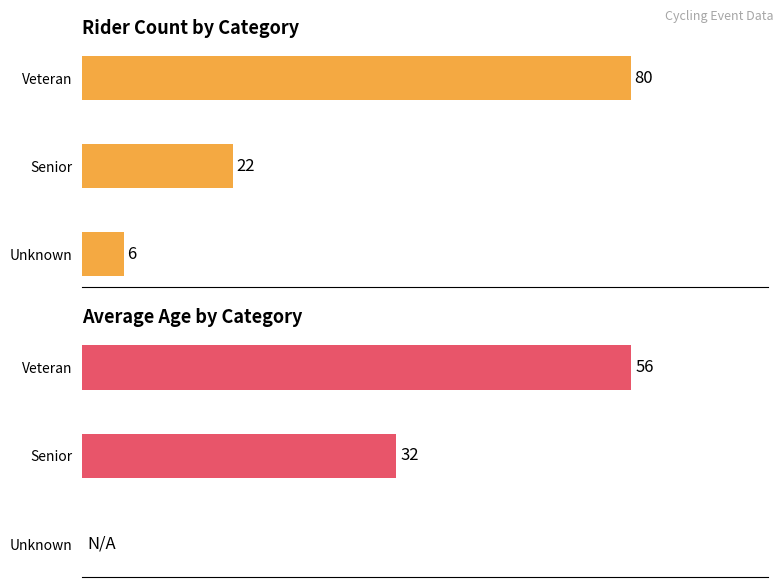

The Count series shows 80 at 2. True or false?

True